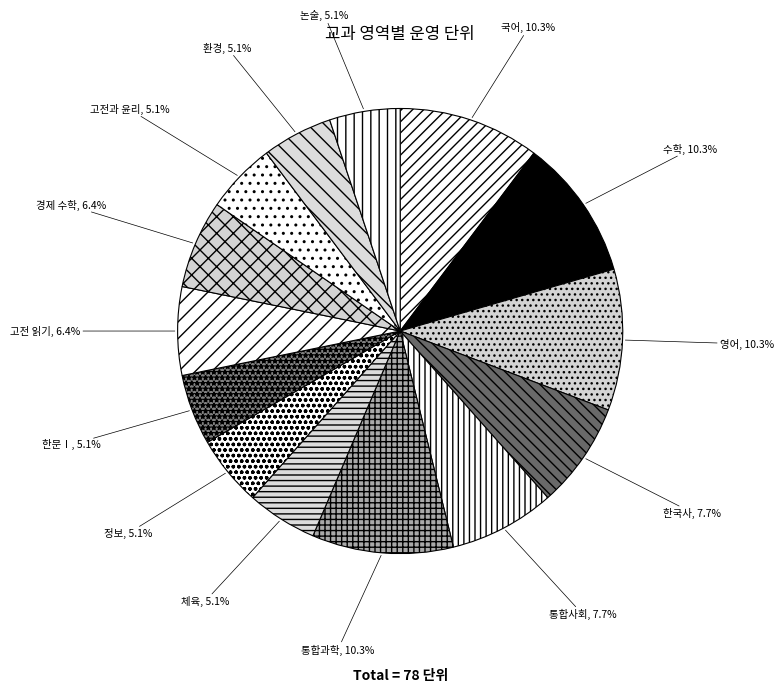

What percentage is the 정보 slice, to the nearest percent?

5%